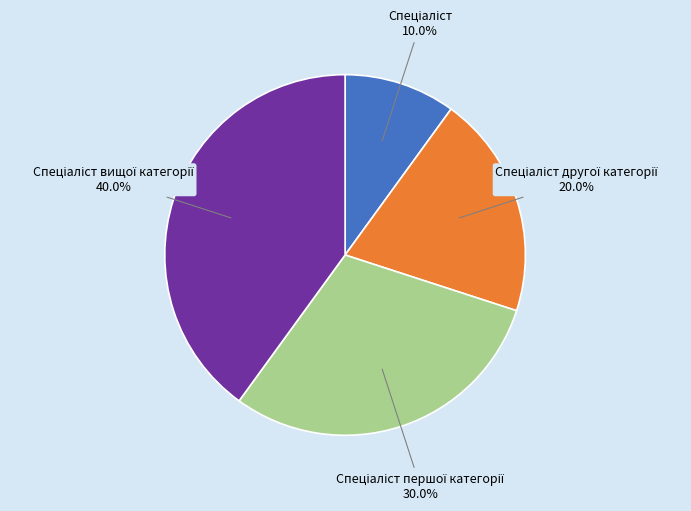

Is there a majority slice in this chart?

No